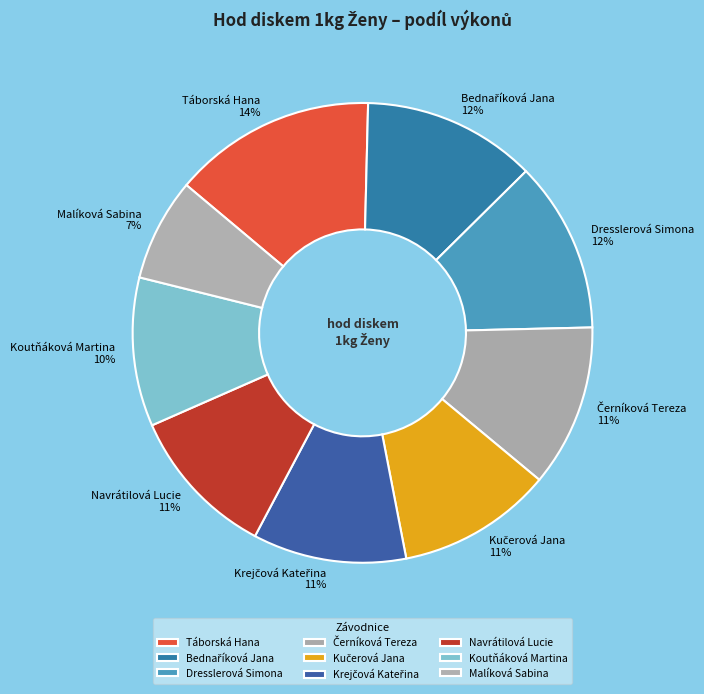

Does any single category account for the majority?

No